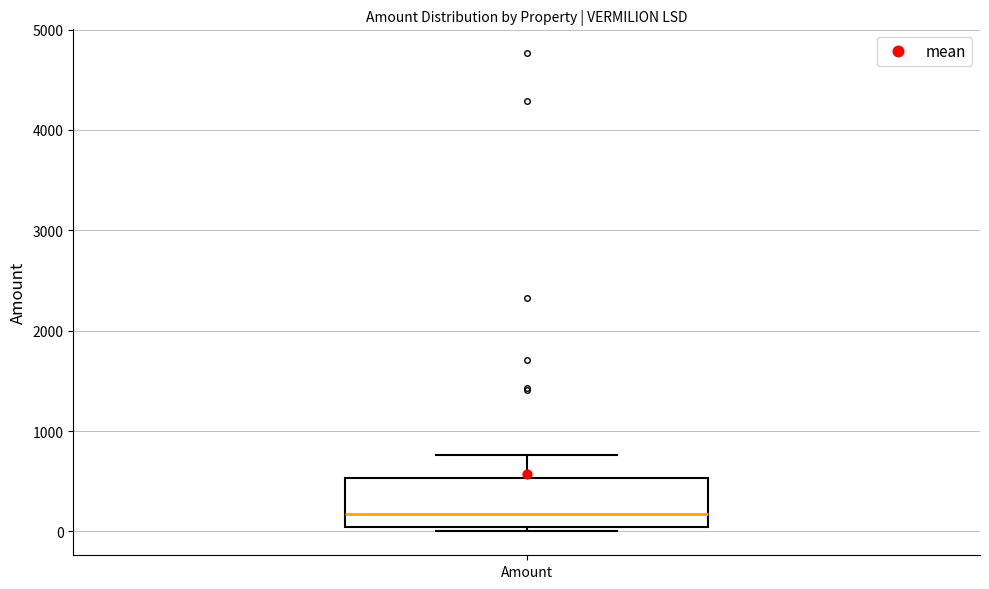

Transcribe this box plot: give where the median line is, the range the box spans, and where the two whiskers end, as read against the y-axis. The values are not printed on the chart, so give them approximately, as read against the axis.

median 200, box 0 to 500, whiskers 0 (just below the box's lower edge) to 800